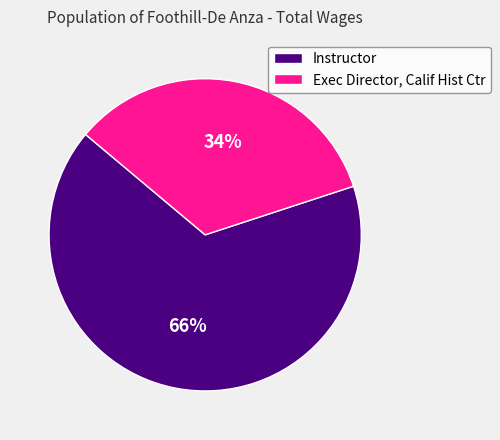

Which category accounts for the majority?

Instructor